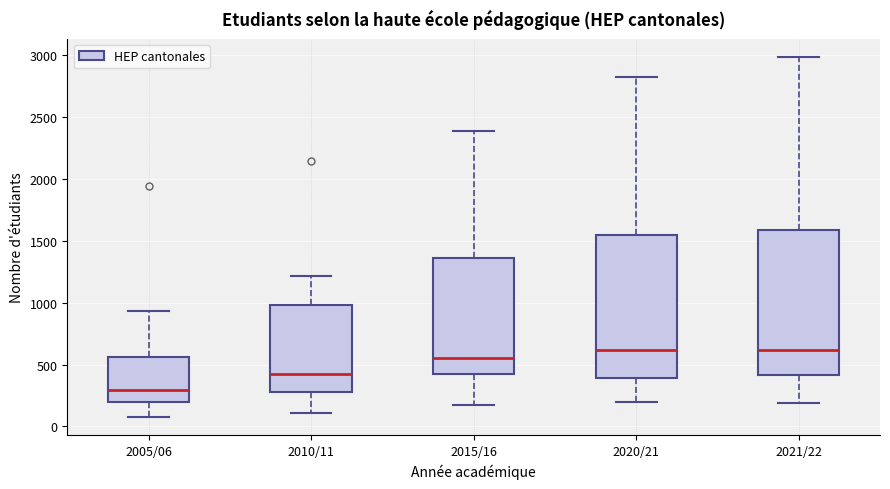

Where is the upper edge of the box for 2010/11 on the y-axis? The values are not printed on the chart, so give them approximately, as read against the axis.

1000